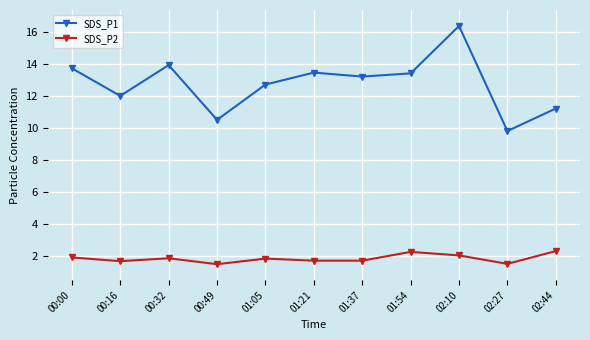

List the series in order of their peak value, highest first.

SDS_P1, SDS_P2